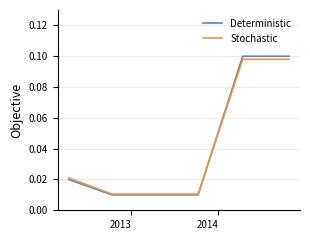

Which series has the largest range (max minus min)?

Deterministic